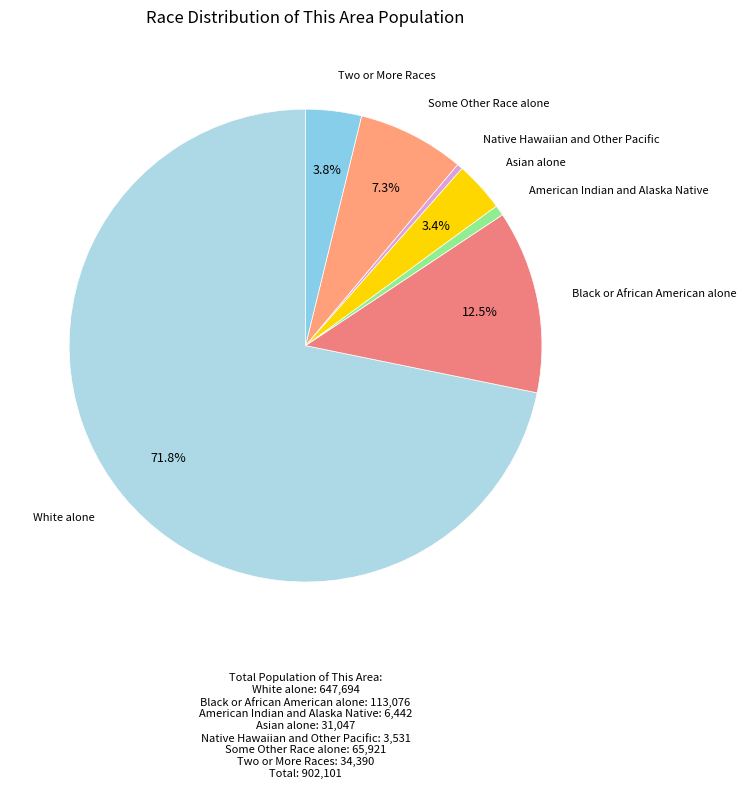

Rank the categories by value from lowest to highest.

Native Hawaiian and Other Pacific, American Indian and Alaska Native, Asian alone, Two or More Races, Some Other Race alone, Black or African American alone, White alone